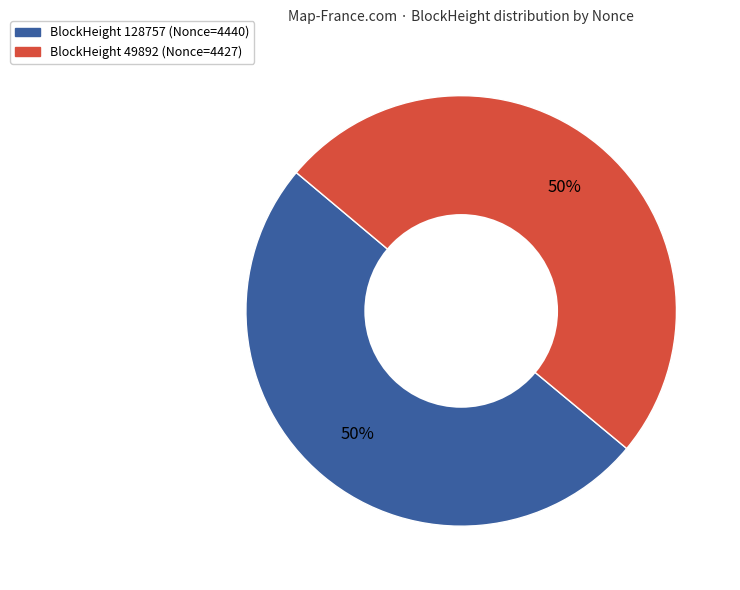

To the nearest percent, what is the average slice percentage?

50%